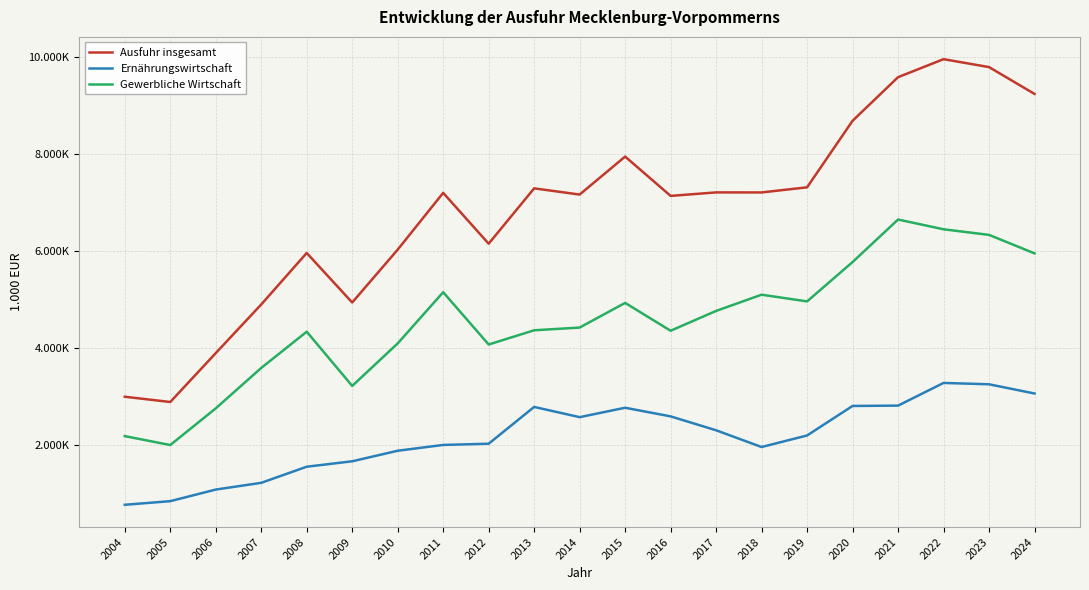

Does the chart display data point markers on the line(s)?

No